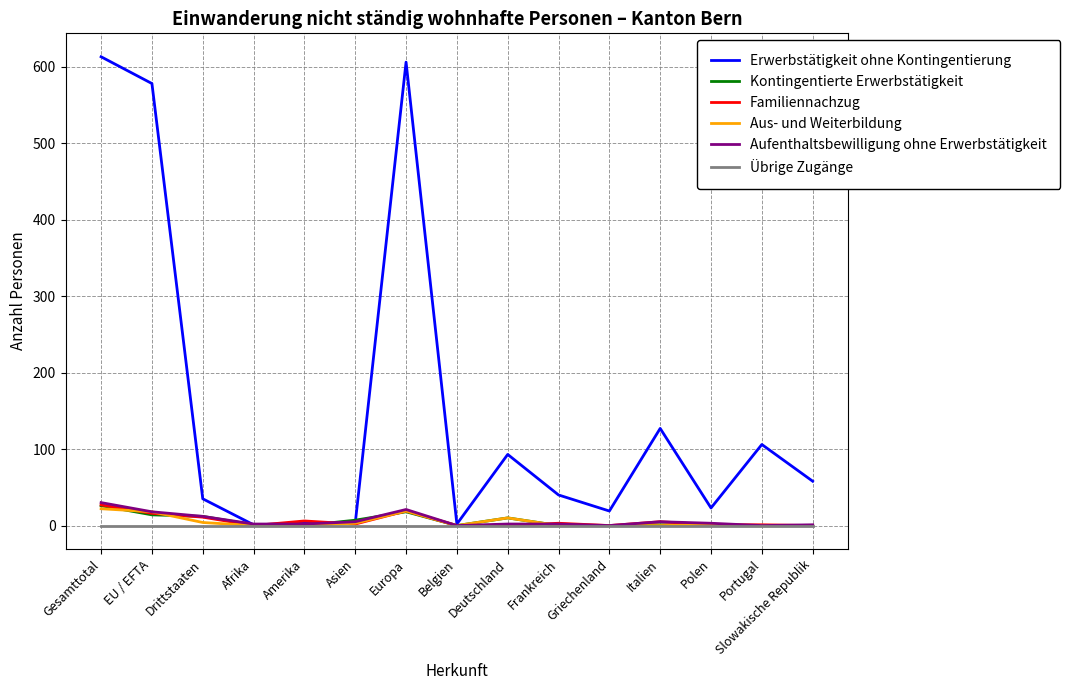

Which series changed the most between Europa and Italien?

Erwerbstätigkeit ohne Kontingentierung